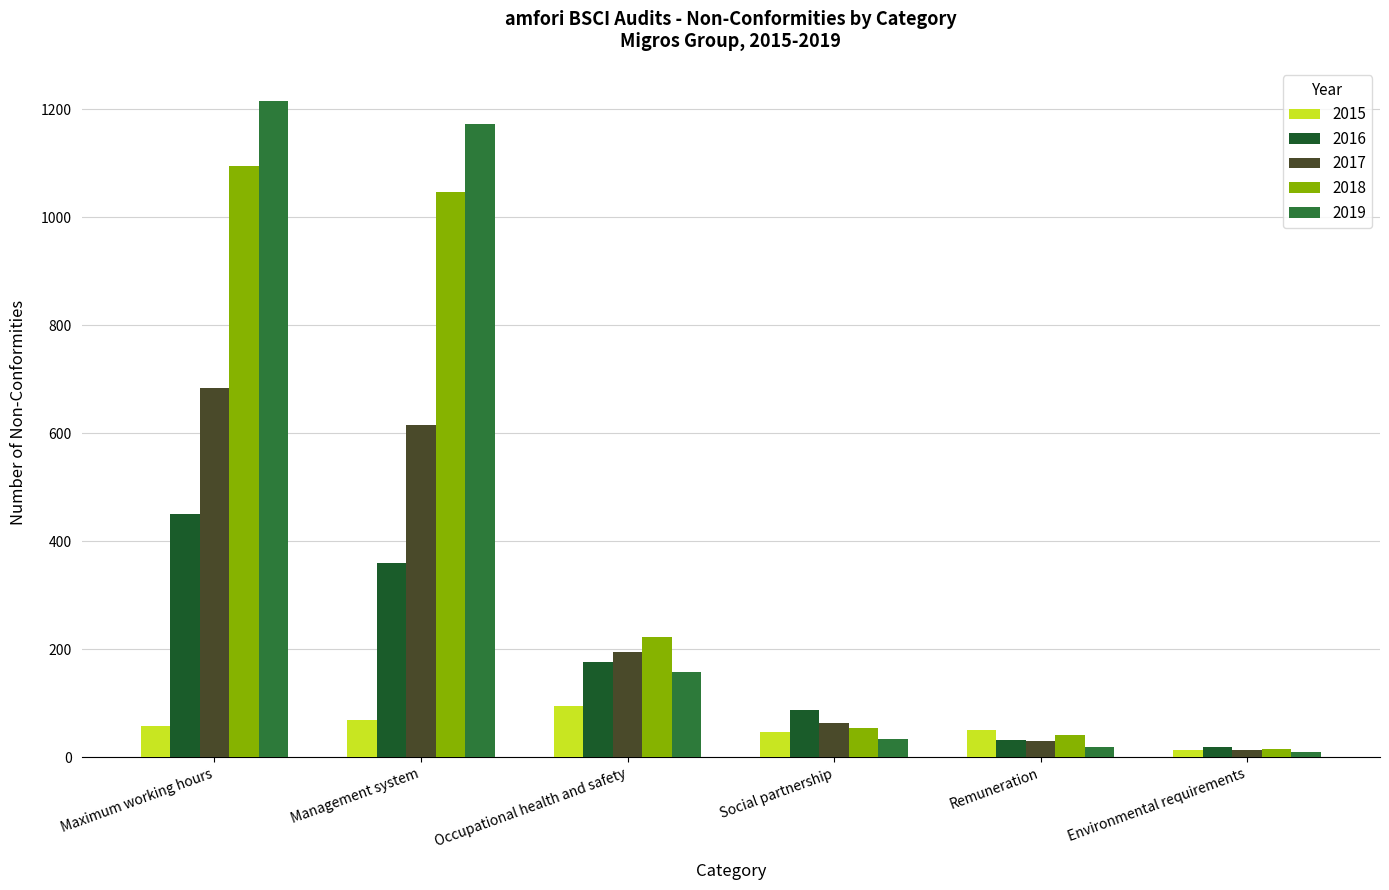

Which series has the largest range (max minus min)?

2019